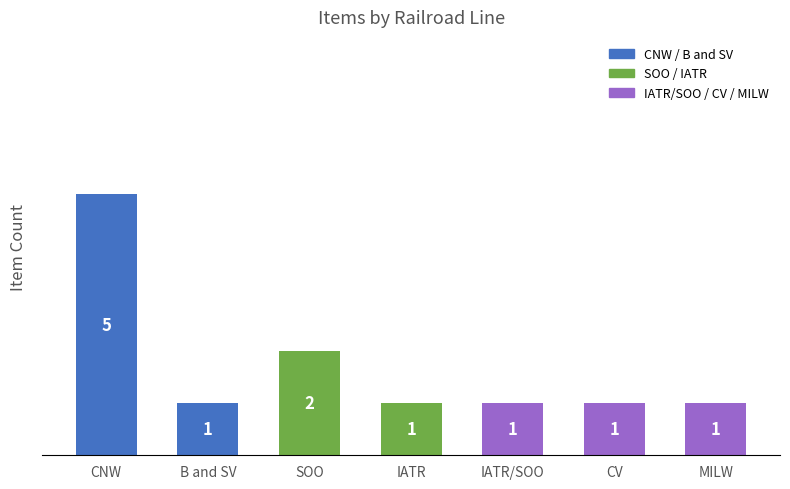

What is the maximum value shown in the chart?

5